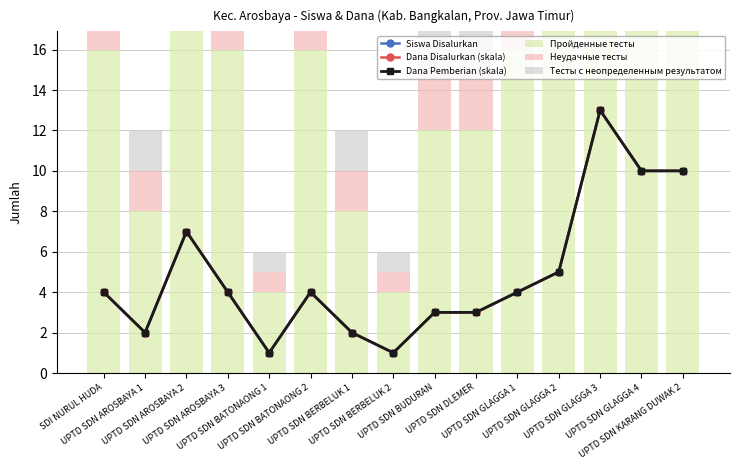

What is the spread (max minus min) of values at UPTD SDN BERBELUK 2?

3